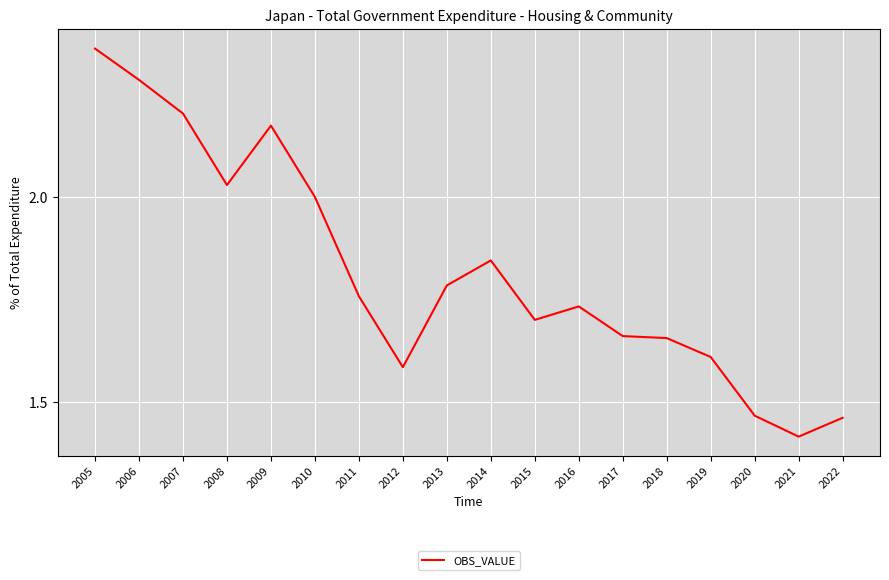

Where is the data nearest to the value 1?

2021